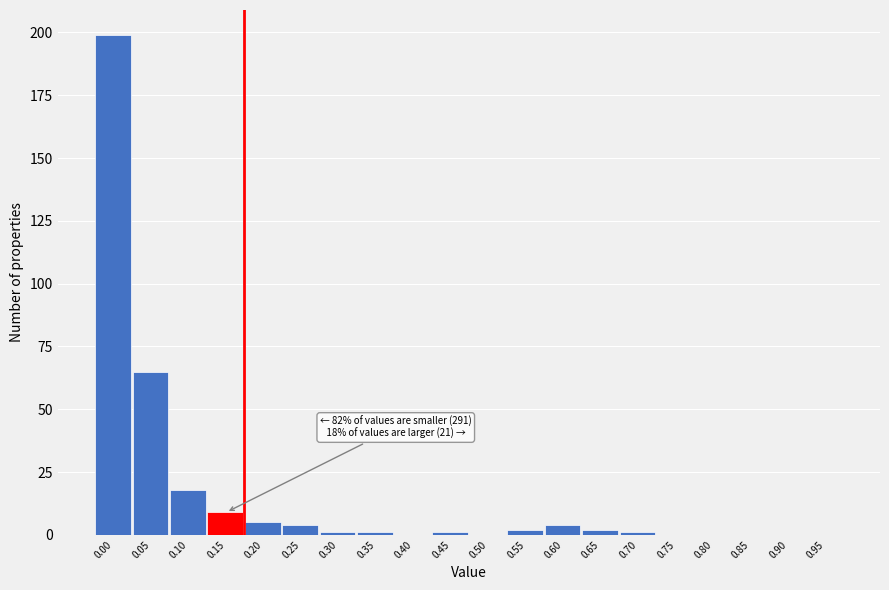

Reading left to right, transcribe all the data shown in this chart.

0.00=199	0.05=65	0.10=18	0.15=9	0.20=5	0.25=4	0.30=1	0.35=1	0.40=0	0.45=1	0.50=0	0.55=2	0.60=4	0.65=2	0.70=1	0.75=0	0.80=0	0.85=0	0.90=0	0.95=0